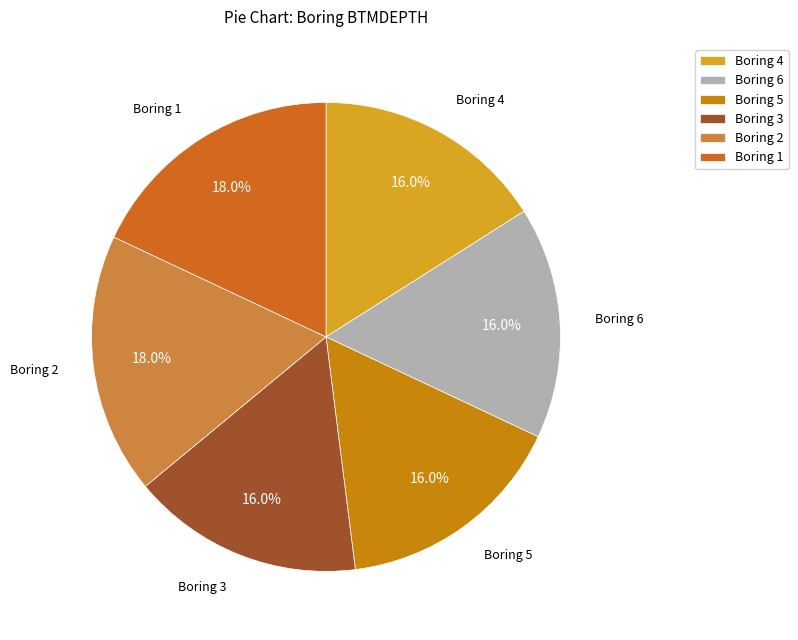

Approximately how many times larger is the value at Boring 3 compared to Boring 2?

0.9